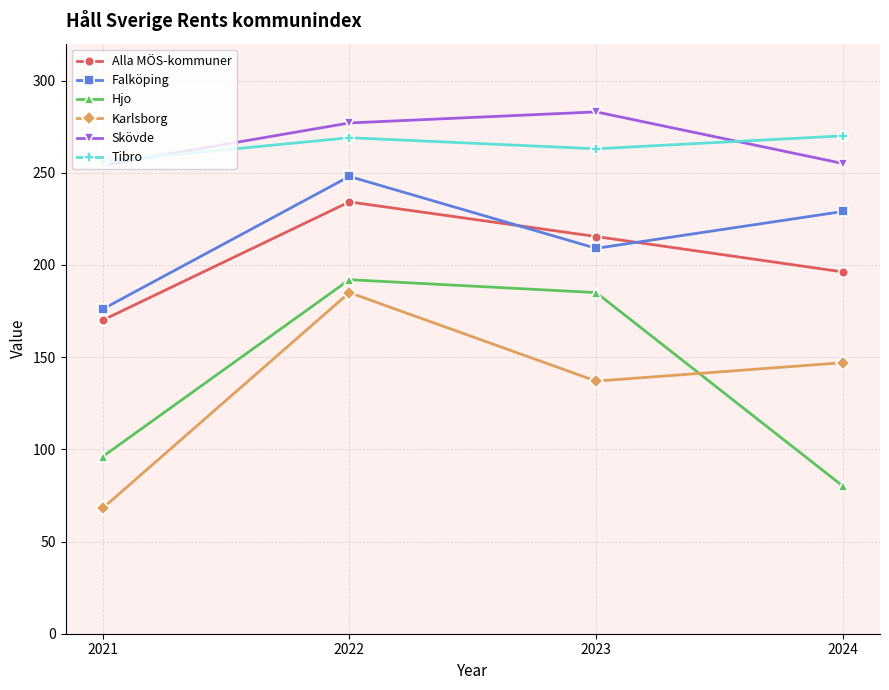

At which label does Hjo first exceed 185?

2022